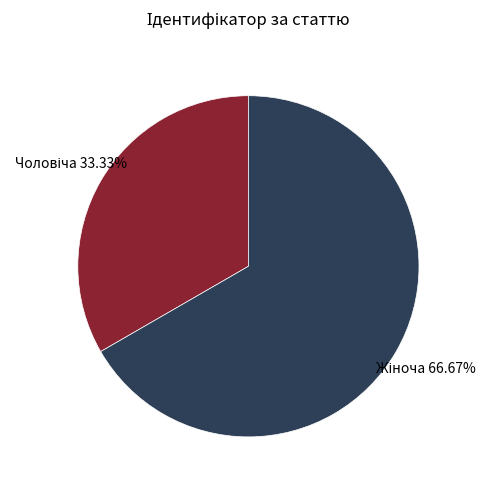

Is there any slice that represents more than half of the pie?

Yes